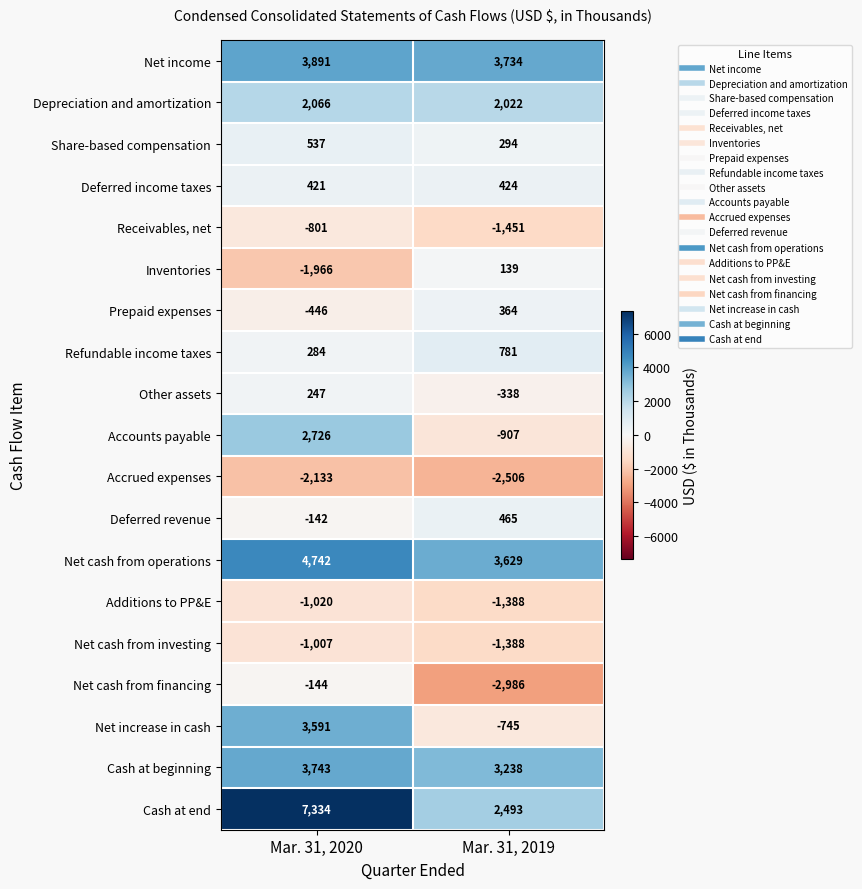

Where is Accounts payable nearest to the value 909?

Mar. 31, 2019